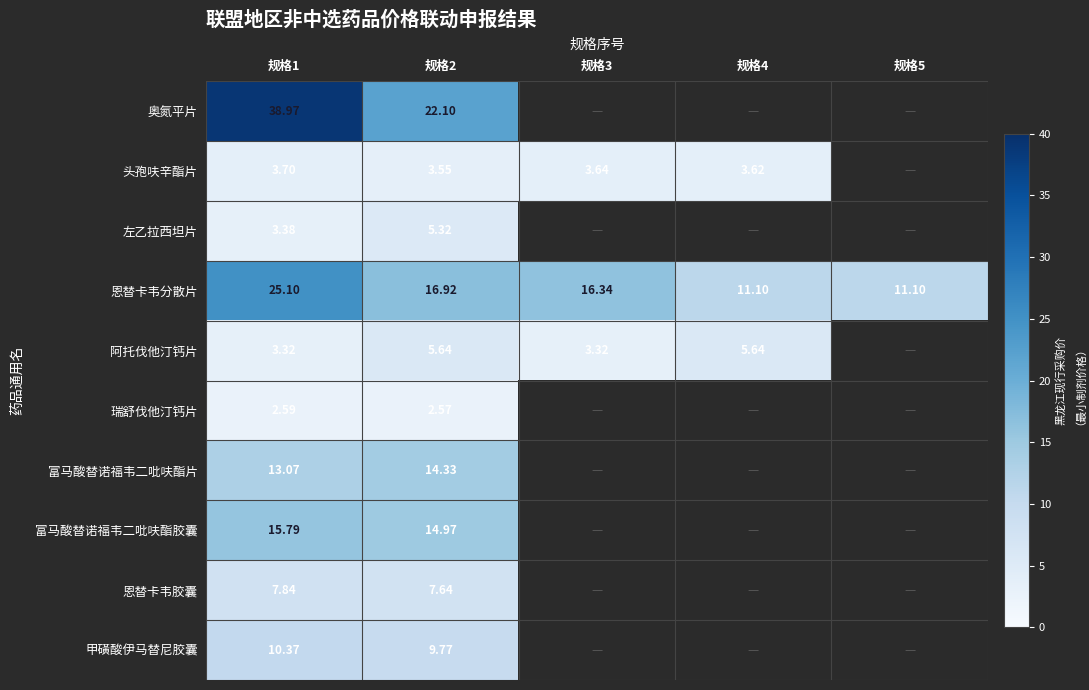

What is the minimum value for 阿托伐他汀钙片?

3.3